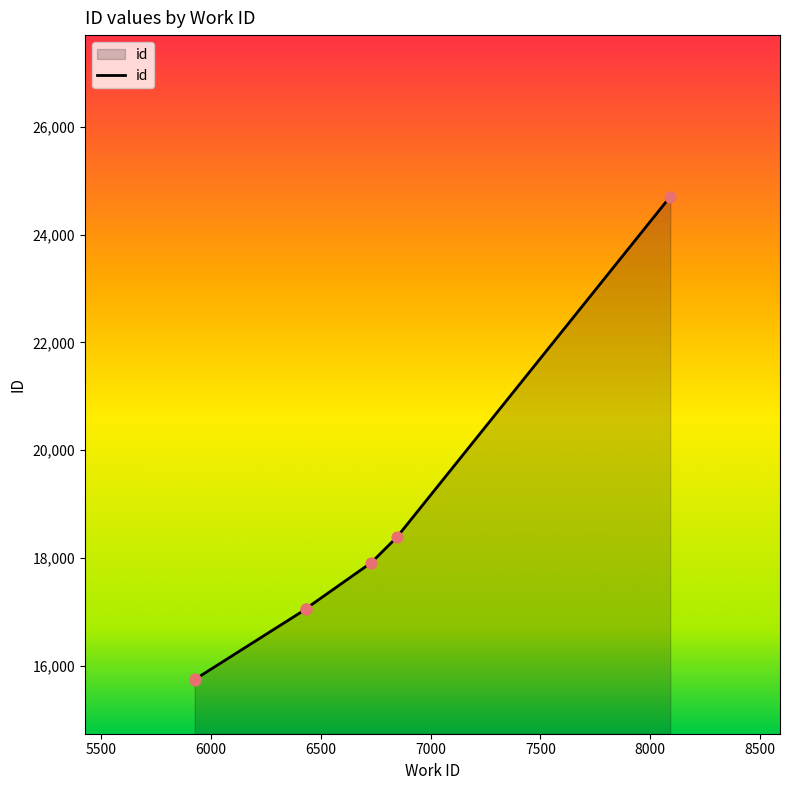

Approximately how many times larger is the value at 6846 compared to 6430?

1.1